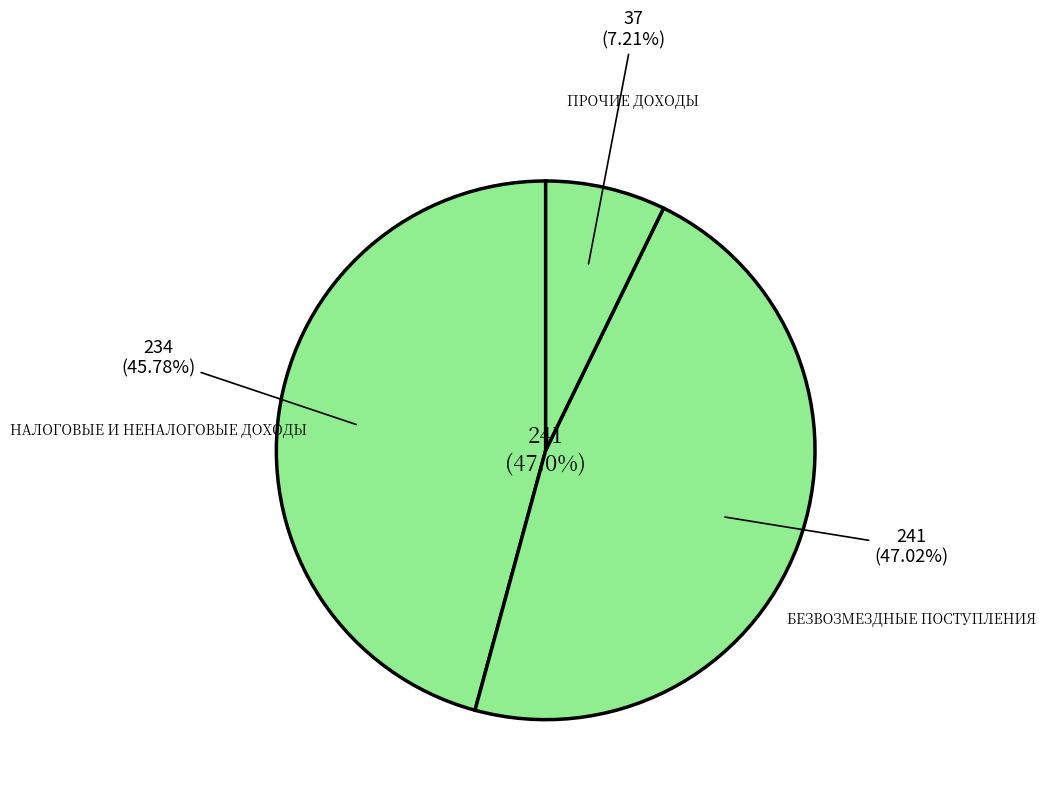

Does ПРОЧИЕ ДОХОДЫ represent more than half of the total?

No